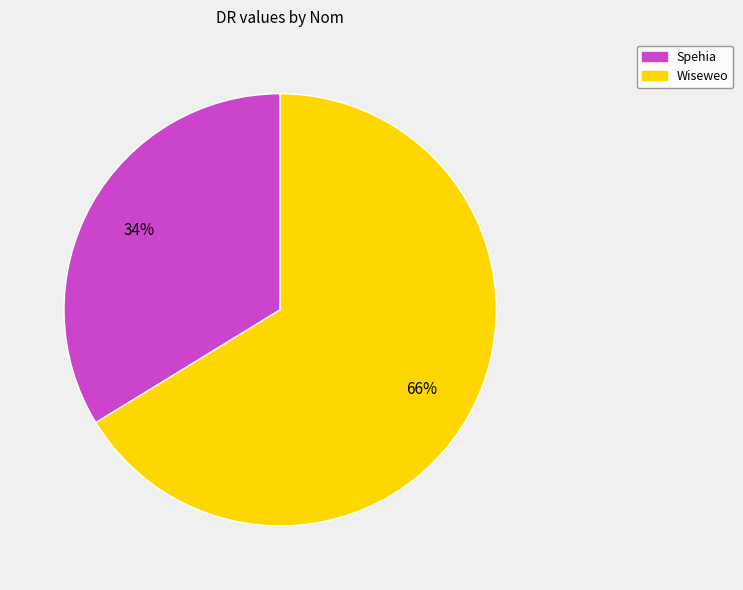

Between Wiseweo and Spehia, which is larger?

Wiseweo